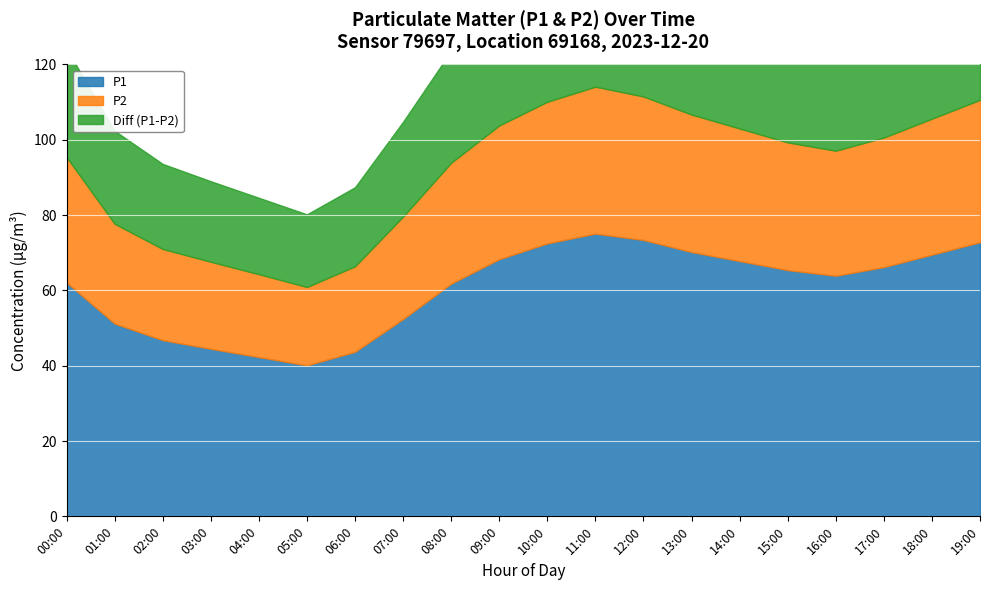

What is the sum of all Diff (P1-P2) values?

580.8